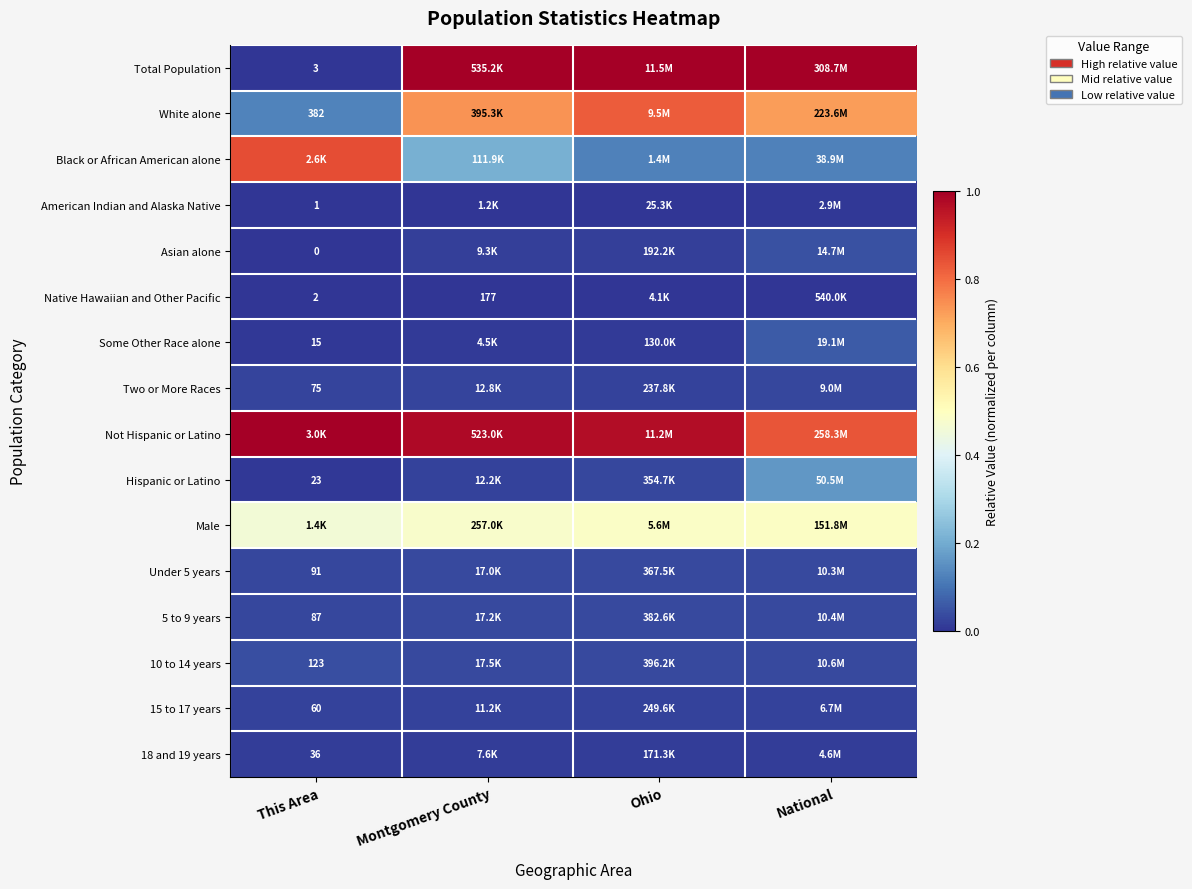

Count the Black or African American alone values in the range 0 to 1.

4